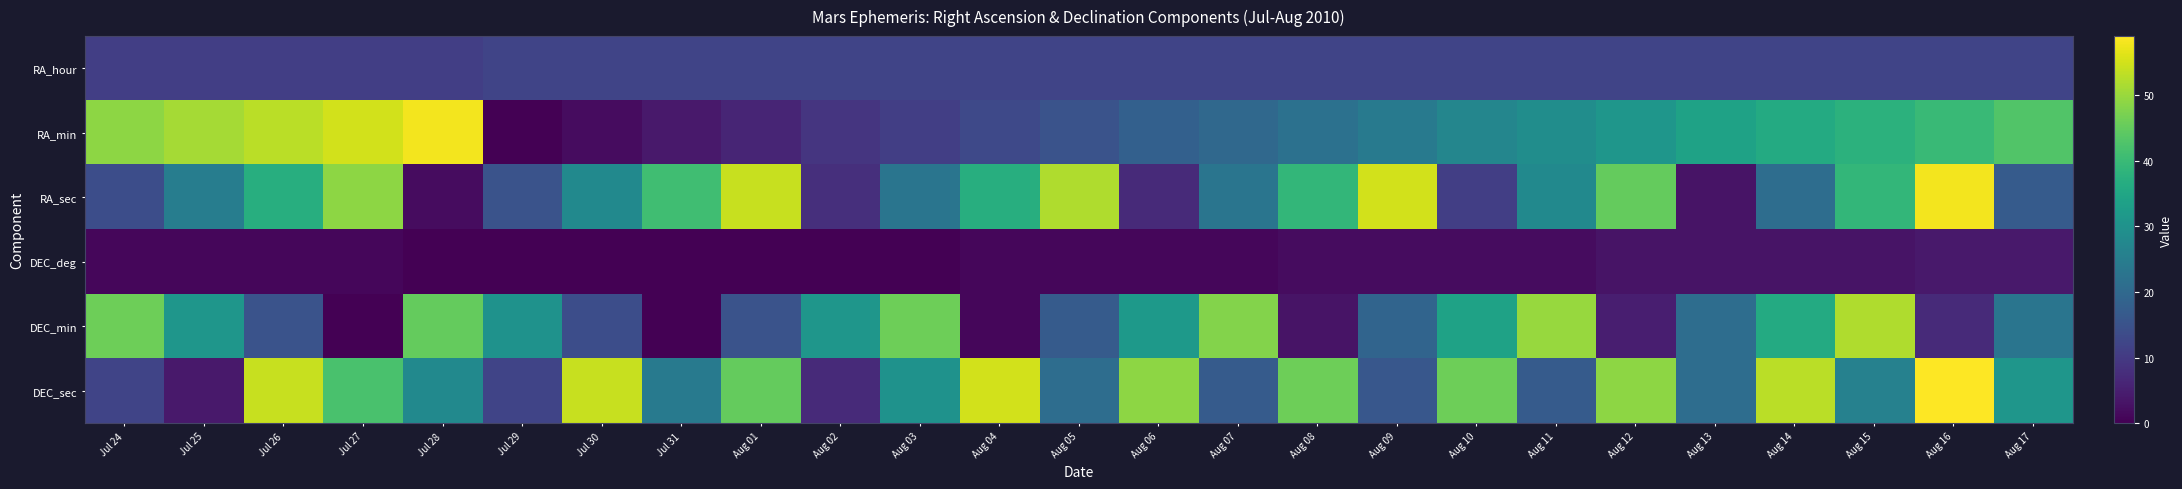

What is the difference between the highest and lowest values at Aug 12?

46